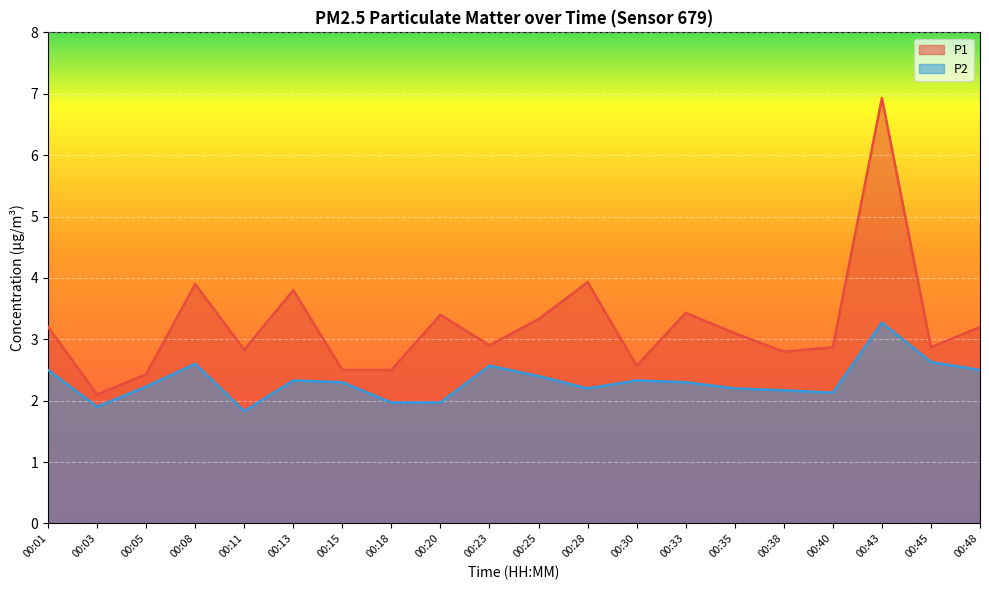

Count the number of categories in the chart.

20